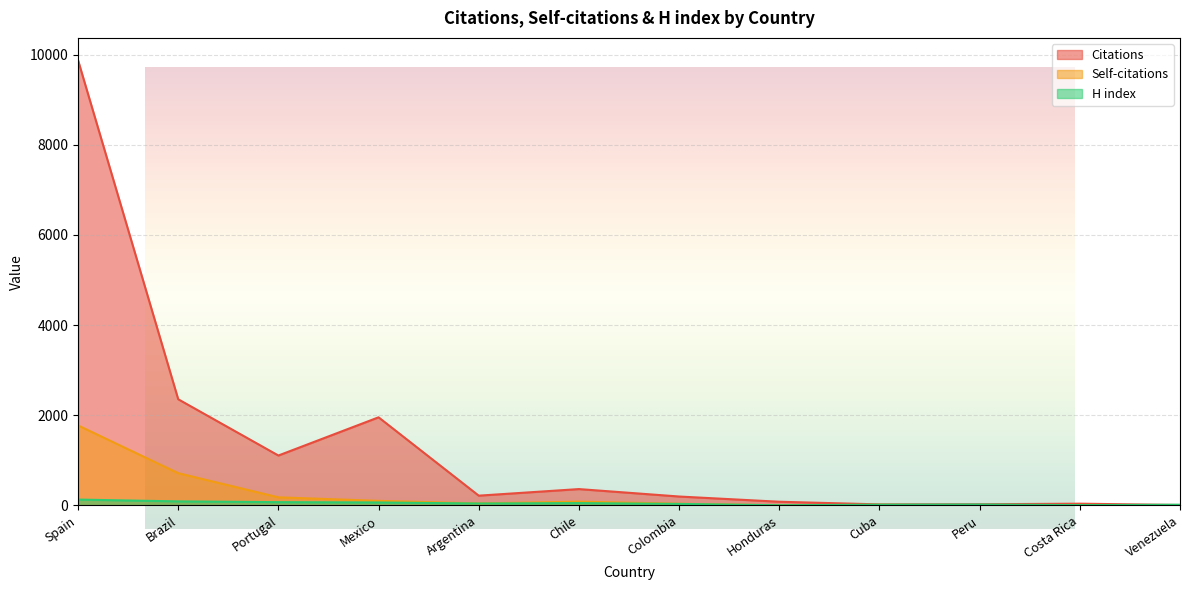

True or false: Citations and H index cross at least once.

True